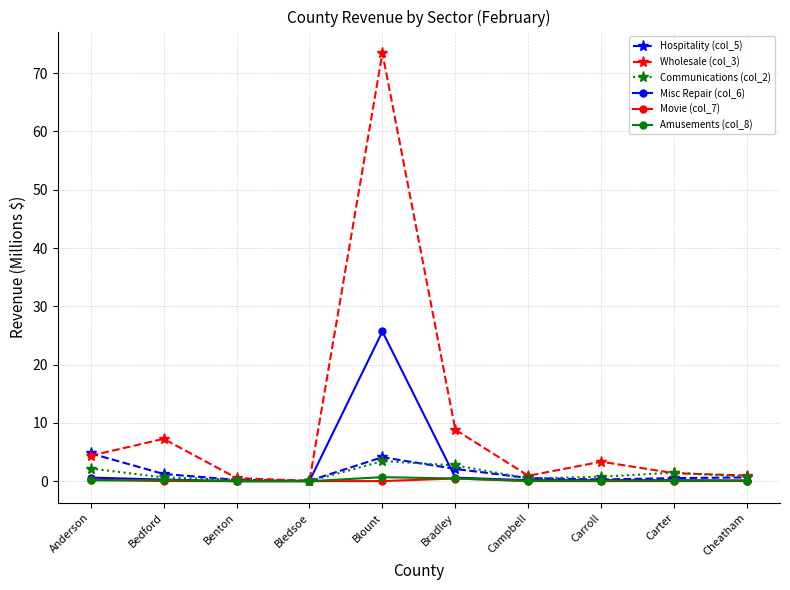

Which series has the largest range (max minus min)?

Wholesale (col_3)